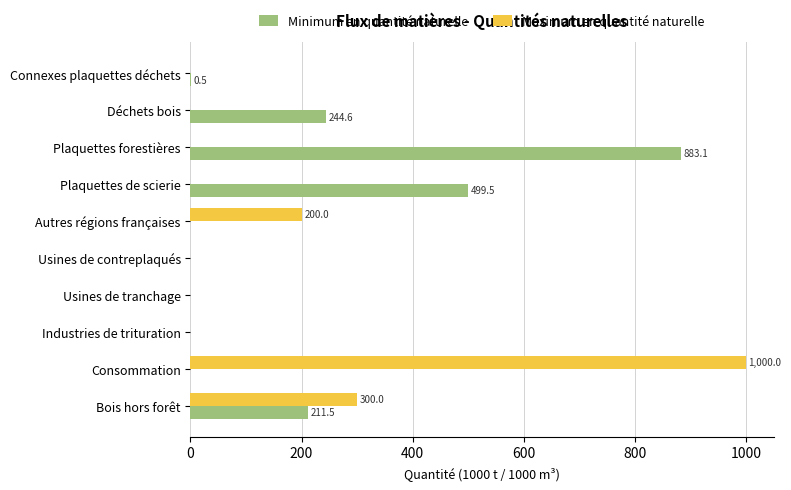

How many distinct data groups are displayed?

2